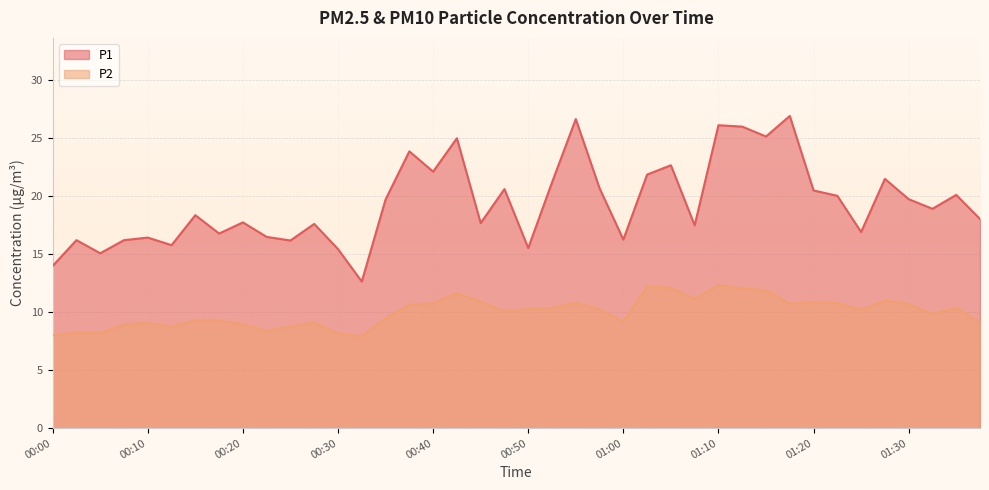

Between 00:35 and 00:57, which is larger?

00:57